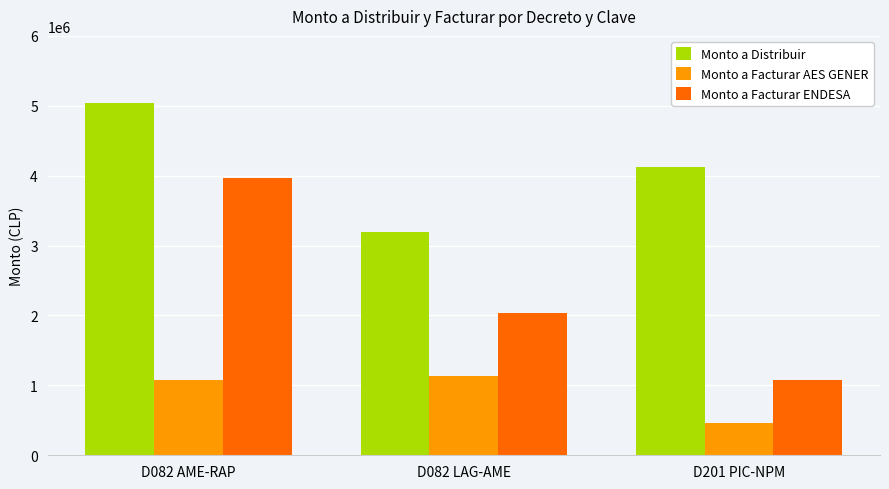

What are all the series names shown in the legend?

Monto a Distribuir, Monto a Facturar AES GENER, Monto a Facturar ENDESA